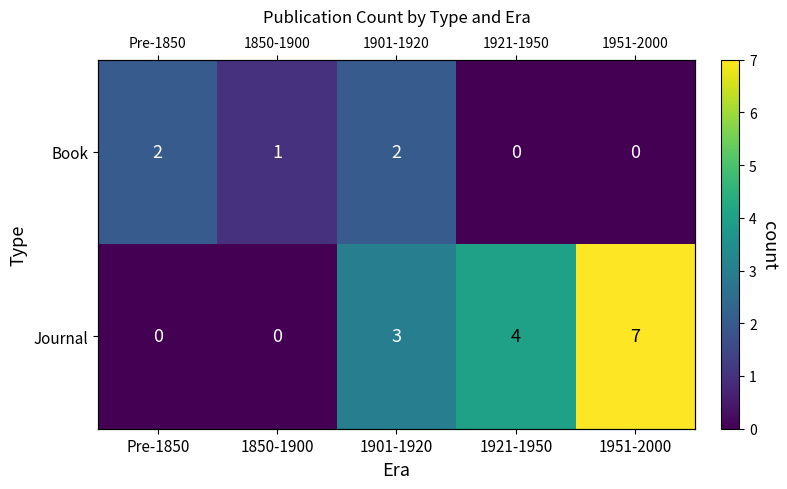

Rank the series at Pre-1850 from lowest to highest value.

Journal, Book